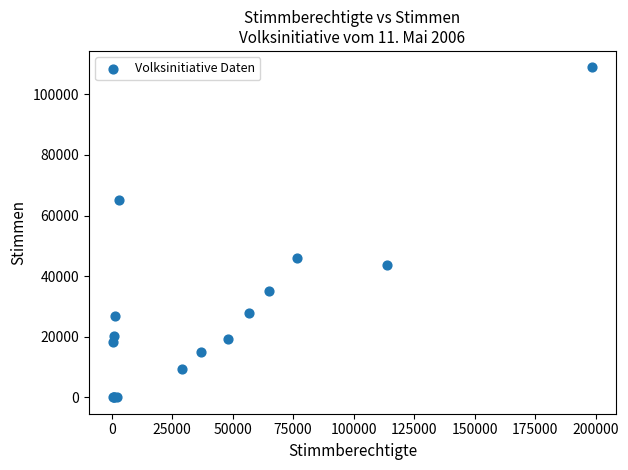

What Y value in the scatter plot is closest to 54451?

46034.0